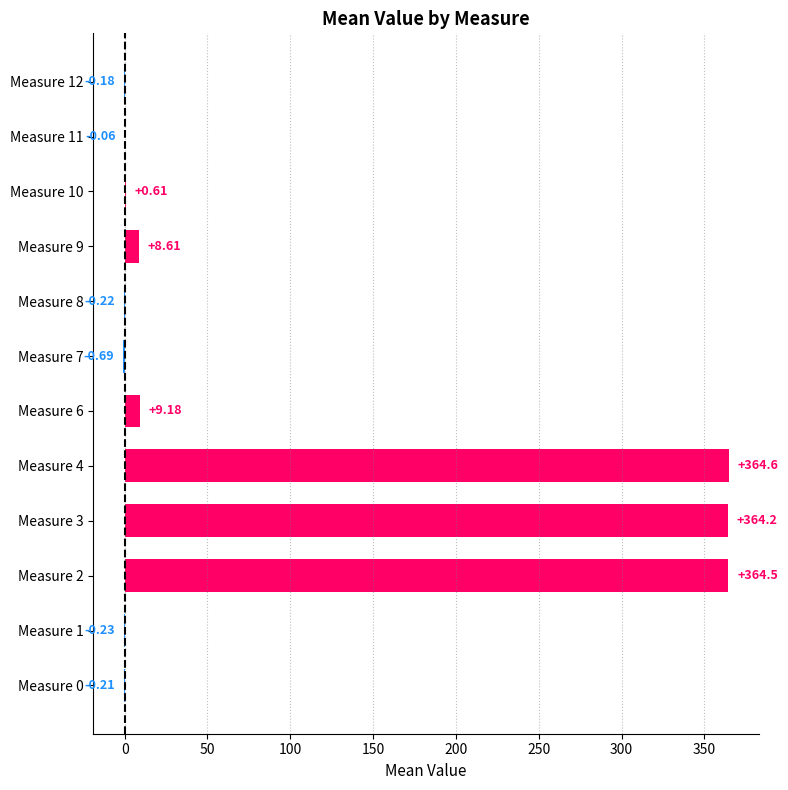

What is the sum of all values?

1110.2